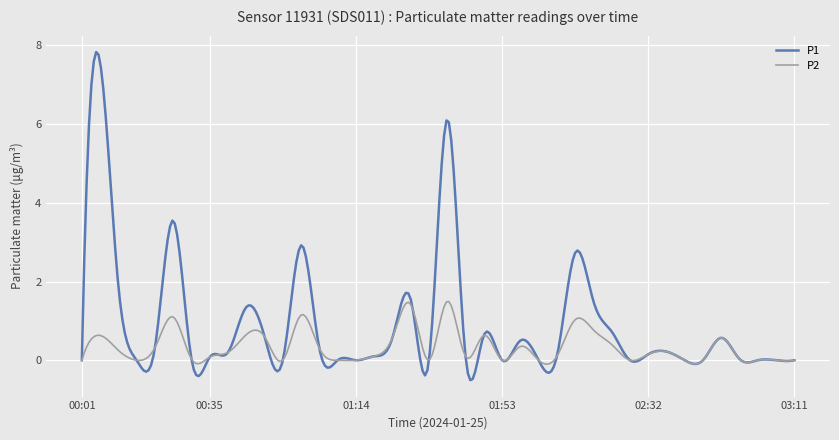

Which series has the largest total across all categories?

P1